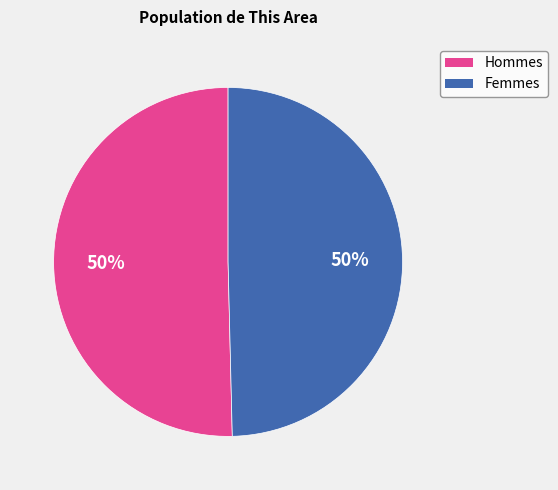

To the nearest percent, what is the average slice percentage?

50%